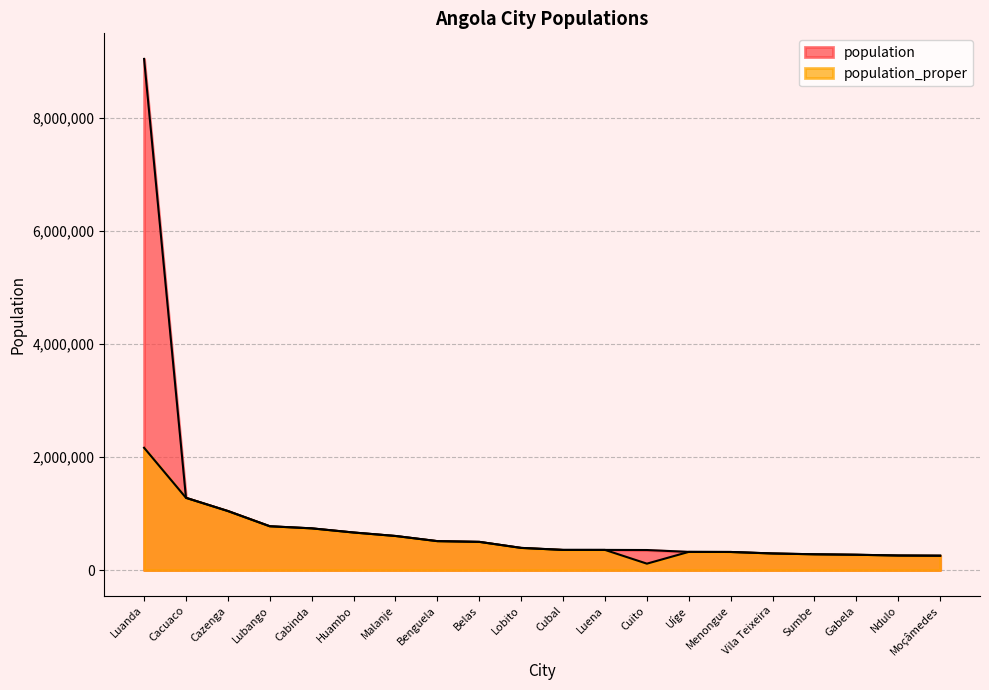

Rank the series at Huambo from lowest to highest value.

population, population_proper